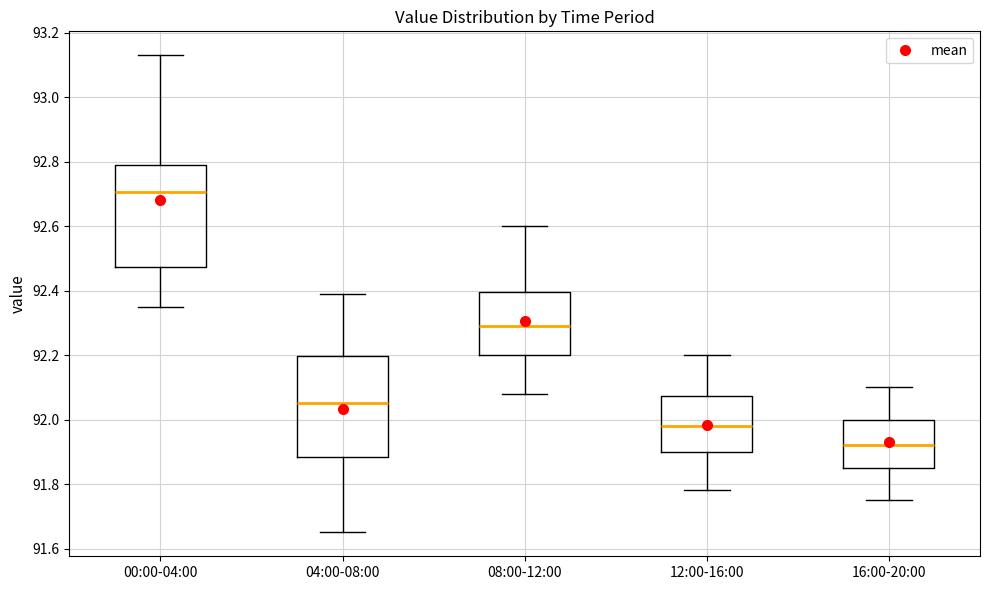

Reading left to right, transcribe this box plot: for each box, give where its median line is, the range the box spans, and where its two whiskers end, as read against the y-axis. The values are not printed on the chart, so give them approximately, as read against the axis.

00:00-04:00: median 92.70, box 92.48 to 92.80, whiskers 92.36 to 93.14
04:00-08:00: median 92.06, box 91.88 to 92.20, whiskers 91.66 to 92.40
08:00-12:00: median 92.30, box 92.20 to 92.40, whiskers 92.08 to 92.60
12:00-16:00: median 91.98, box 91.90 to 92.08, whiskers 91.78 to 92.20
16:00-20:00: median 91.92, box 91.86 to 92.00, whiskers 91.76 to 92.10